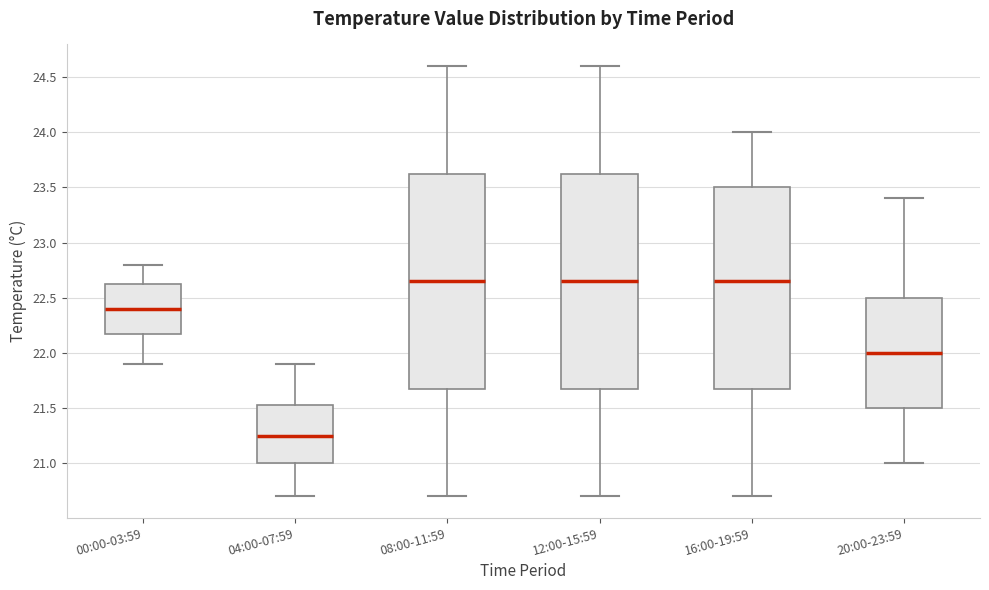

Reading left to right, transcribe this box plot: for each box, give where its median line is, the range the box spans, and where its two whiskers end, as read against the y-axis. The values are not printed on the chart, so give them approximately, as read against the axis.

00:00-03:59: median 22.40, box 22.20 to 22.65, whiskers 21.90 to 22.80
04:00-07:59: median 21.25, box 21.00 to 21.55, whiskers 20.70 to 21.90
08:00-11:59: median 22.65, box 21.70 to 23.65, whiskers 20.70 to 24.60
12:00-15:59: median 22.65, box 21.70 to 23.65, whiskers 20.70 to 24.60
16:00-19:59: median 22.65, box 21.70 to 23.50, whiskers 20.70 to 24.00
20:00-23:59: median 22.00, box 21.50 to 22.50, whiskers 21.00 to 23.40